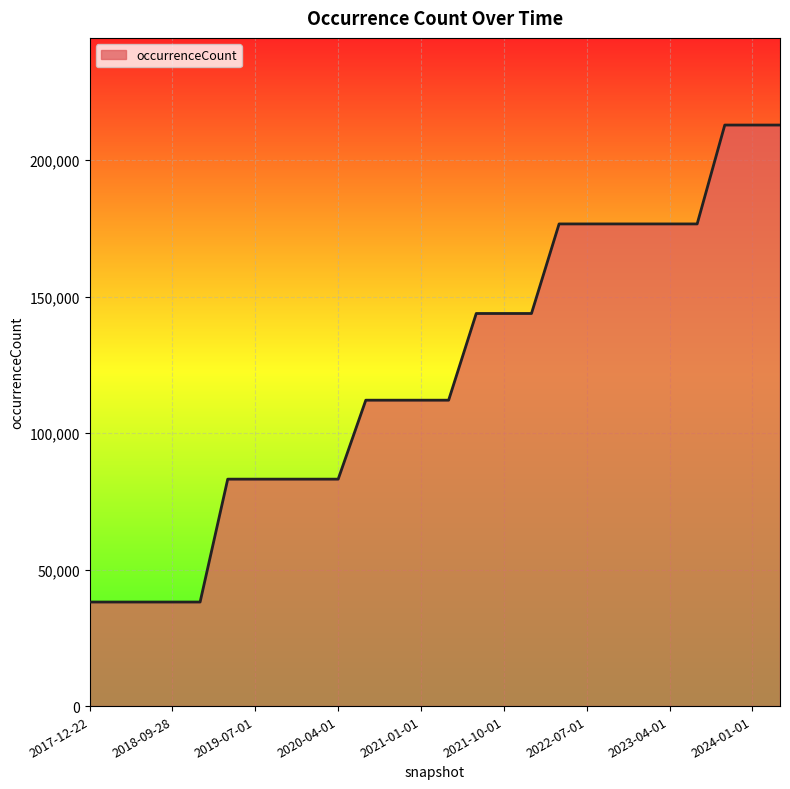

What is the smallest value displayed?

38131